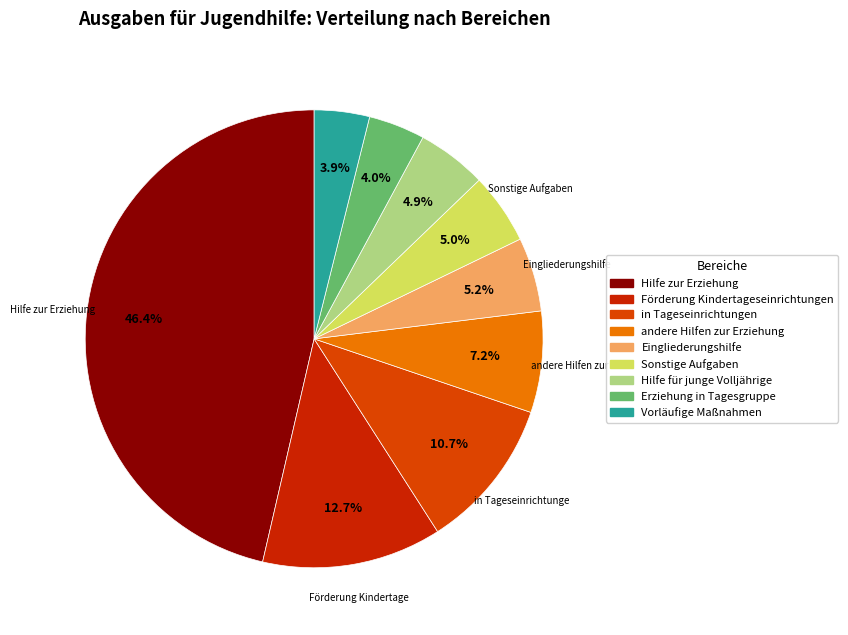

To the nearest percent, what is the difference between the Förderung Kindertageseinrichtungen and Hilfe zur Erziehung slice percentages?

34%